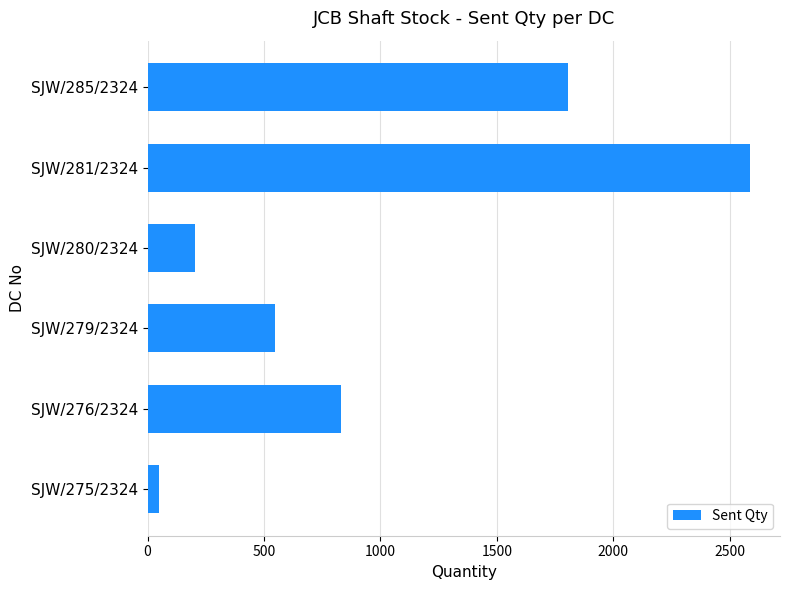

Which label corresponds to the largest value in the chart?

SJW/281/2324